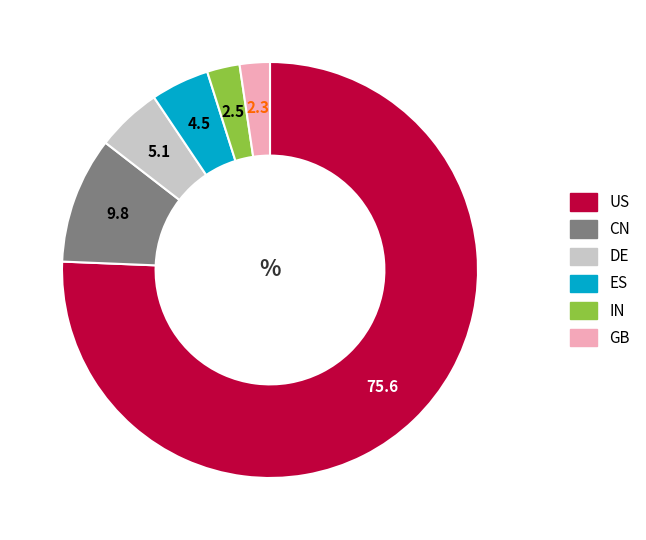

Does any single category account for the majority?

Yes